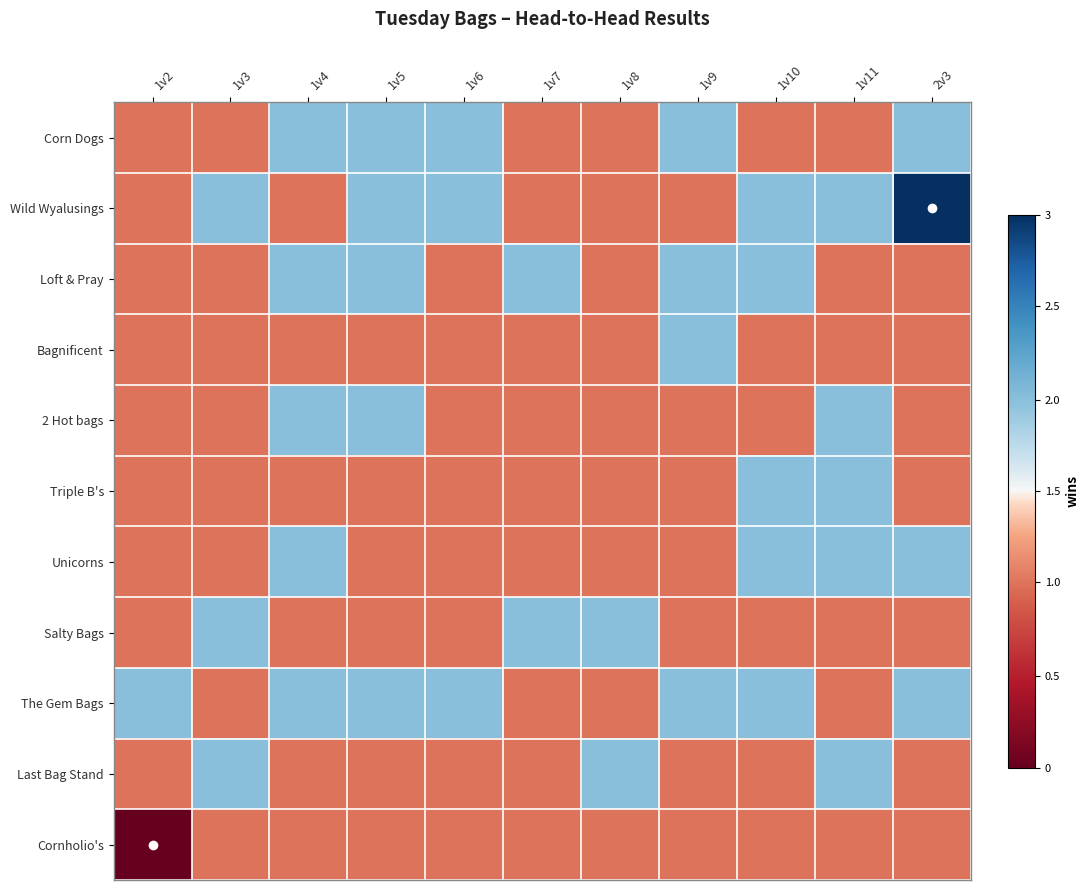

Which series has the largest range (max minus min)?

Wild Wyalusings